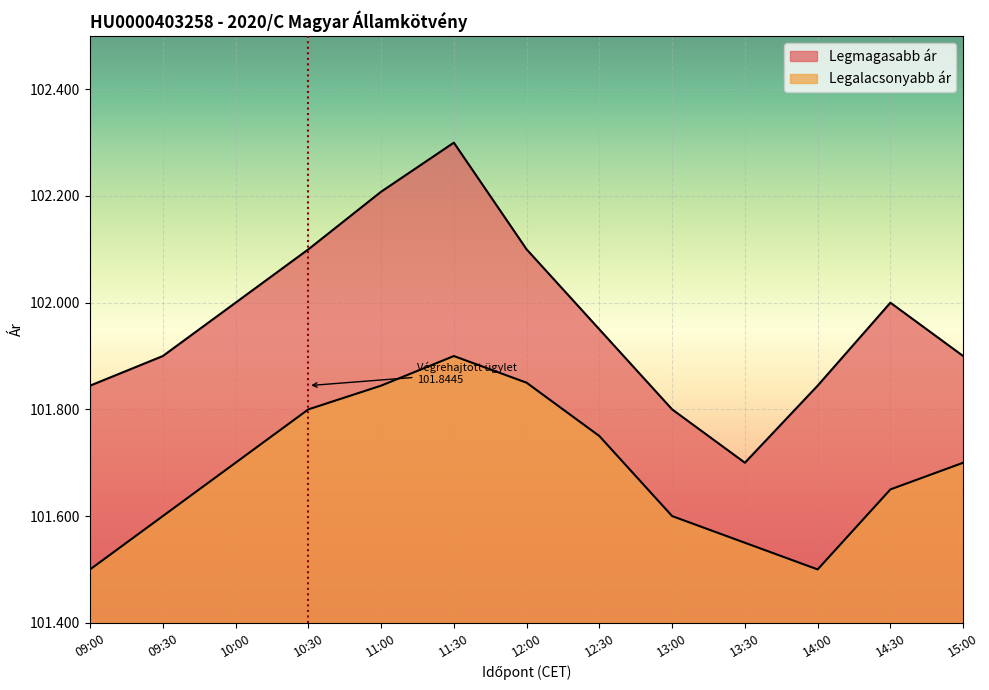

What is the maximum value shown in the chart?

102.3